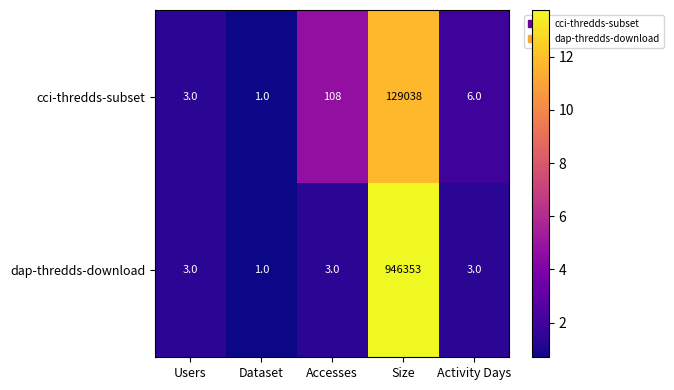

List the series in order of their peak value, highest first.

dap-thredds-download, cci-thredds-subset